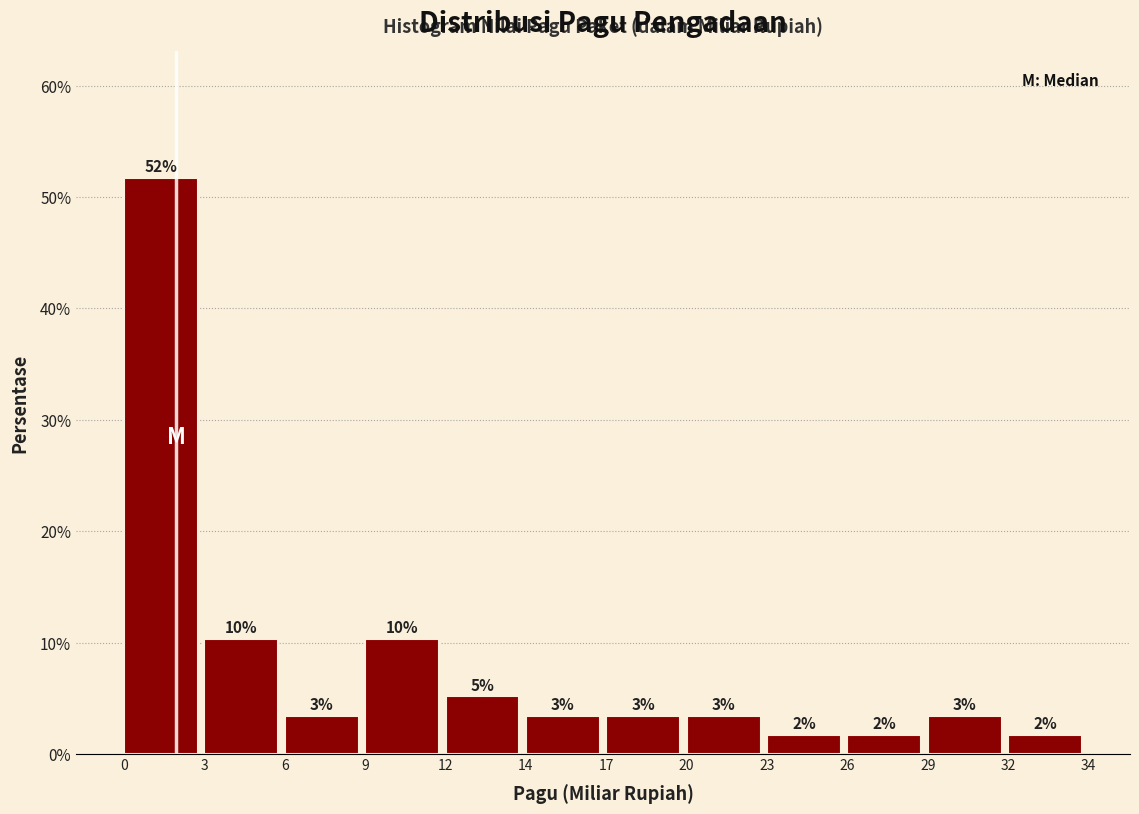

How many bars are there in total?

12